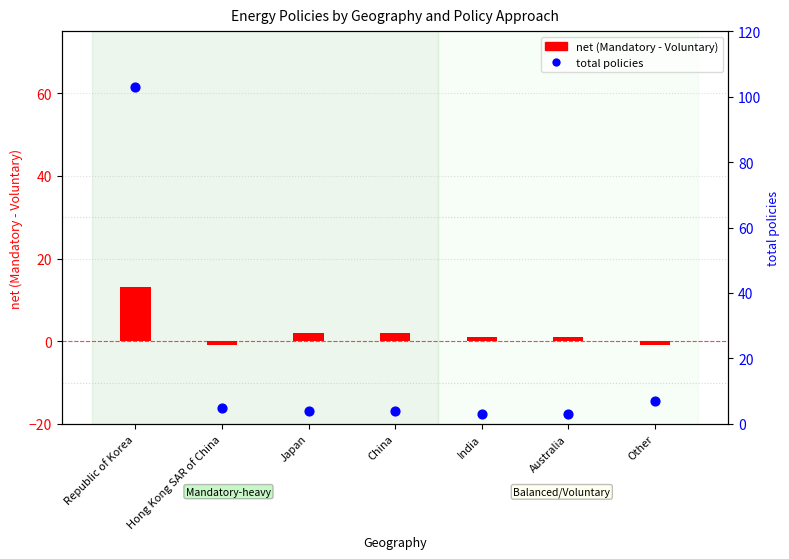

Which series has the widest spread of Y values?

total policies